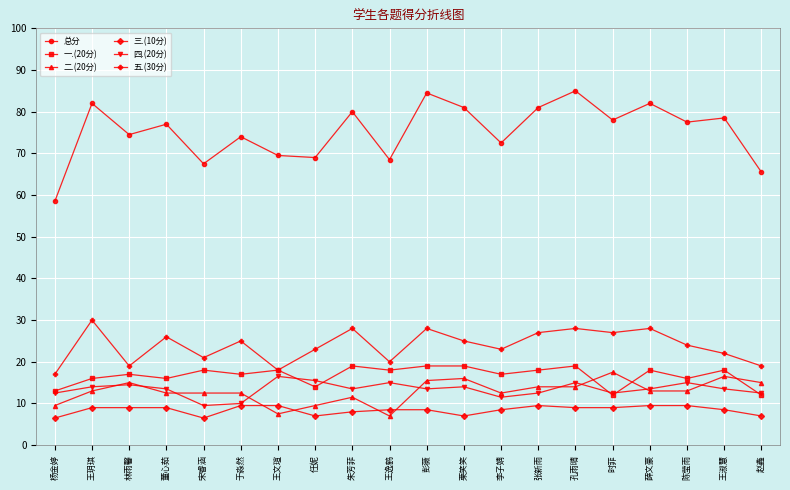

Reading left to right, transcribe all the data shown in this chart.

总分: 杨金婷=58.5	王玥琪=82.0	林雨馨=74.5	董心茹=77.0	宋睿涵=67.5	于淼然=74.0	王文瑄=69.5	任妮=69.0	朱芳菲=80.0	王逸鹤=68.5	彭薇=84.5	栗笑笑=81.0	李子婧=72.5	张新雨=81.0	孔雨晴=85.0	时菲=78.0	薛文豪=82.0	陈莹雨=77.5	王淑慧=78.5	赵鑫=65.5
一.(20分): 杨金婷=13.0	王玥琪=16.0	林雨馨=17.0	董心茹=16.0	宋睿涵=18.0	于淼然=17.0	王文瑄=18.0	任妮=14.0	朱芳菲=19.0	王逸鹤=18.0	彭薇=19.0	栗笑笑=19.0	李子婧=17.0	张新雨=18.0	孔雨晴=19.0	时菲=12.0	薛文豪=18.0	陈莹雨=16.0	王淑慧=18.0	赵鑫=12.0
二.(20分): 杨金婷=9.5	王玥琪=13.0	林雨馨=15.0	董心茹=12.5	宋睿涵=12.5	于淼然=12.5	王文瑄=7.5	任妮=9.5	朱芳菲=11.5	王逸鹤=7.0	彭薇=15.5	栗笑笑=16.0	李子婧=12.5	张新雨=14.0	孔雨晴=14.0	时菲=17.5	薛文豪=13.0	陈莹雨=13.0	王淑慧=16.5	赵鑫=15.0
三.(10分): 杨金婷=6.5	王玥琪=9.0	林雨馨=9.0	董心茹=9.0	宋睿涵=6.5	于淼然=9.5	王文瑄=9.5	任妮=7.0	朱芳菲=8.0	王逸鹤=8.5	彭薇=8.5	栗笑笑=7.0	李子婧=8.5	张新雨=9.5	孔雨晴=9.0	时菲=9.0	薛文豪=9.5	陈莹雨=9.5	王淑慧=8.5	赵鑫=7.0
四.(20分): 杨金婷=12.5	王玥琪=14.0	林雨馨=14.5	董心茹=13.5	宋睿涵=9.5	于淼然=10.0	王文瑄=16.5	任妮=15.5	朱芳菲=13.5	王逸鹤=15.0	彭薇=13.5	栗笑笑=14.0	李子婧=11.5	张新雨=12.5	孔雨晴=15.0	时菲=12.5	薛文豪=13.5	陈莹雨=15.0	王淑慧=13.5	赵鑫=12.5
五.(30分): 杨金婷=17.0	王玥琪=30.0	林雨馨=19.0	董心茹=26.0	宋睿涵=21.0	于淼然=25.0	王文瑄=18.0	任妮=23.0	朱芳菲=28.0	王逸鹤=20.0	彭薇=28.0	栗笑笑=25.0	李子婧=23.0	张新雨=27.0	孔雨晴=28.0	时菲=27.0	薛文豪=28.0	陈莹雨=24.0	王淑慧=22.0	赵鑫=19.0